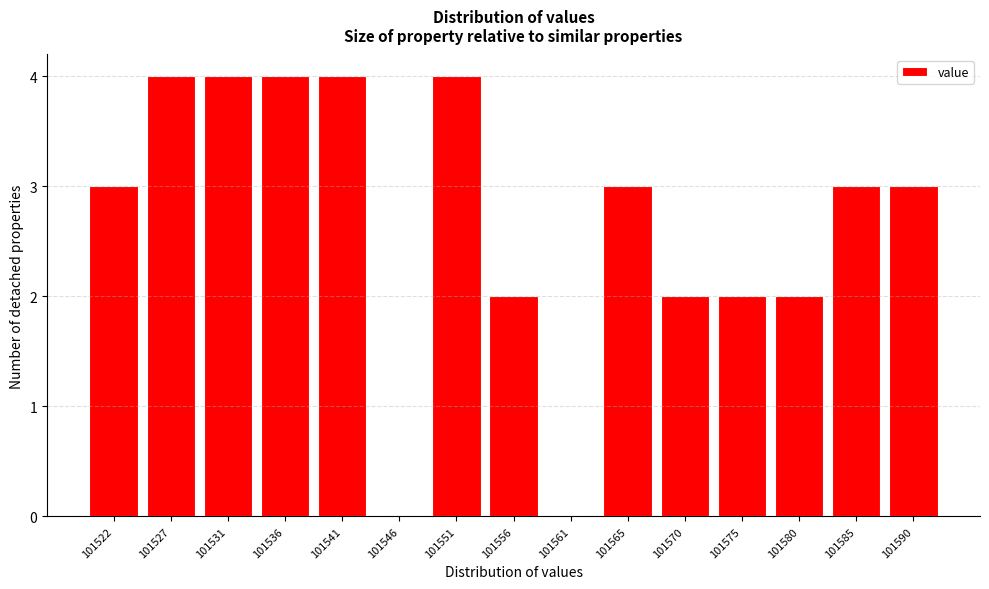

Reading left to right, transcribe all the data shown in this chart.

101522=3	101527=4	101531=4	101536=4	101541=4	101546=0	101551=4	101556=2	101561=0	101565=3	101570=2	101575=2	101580=2	101585=3	101590=3